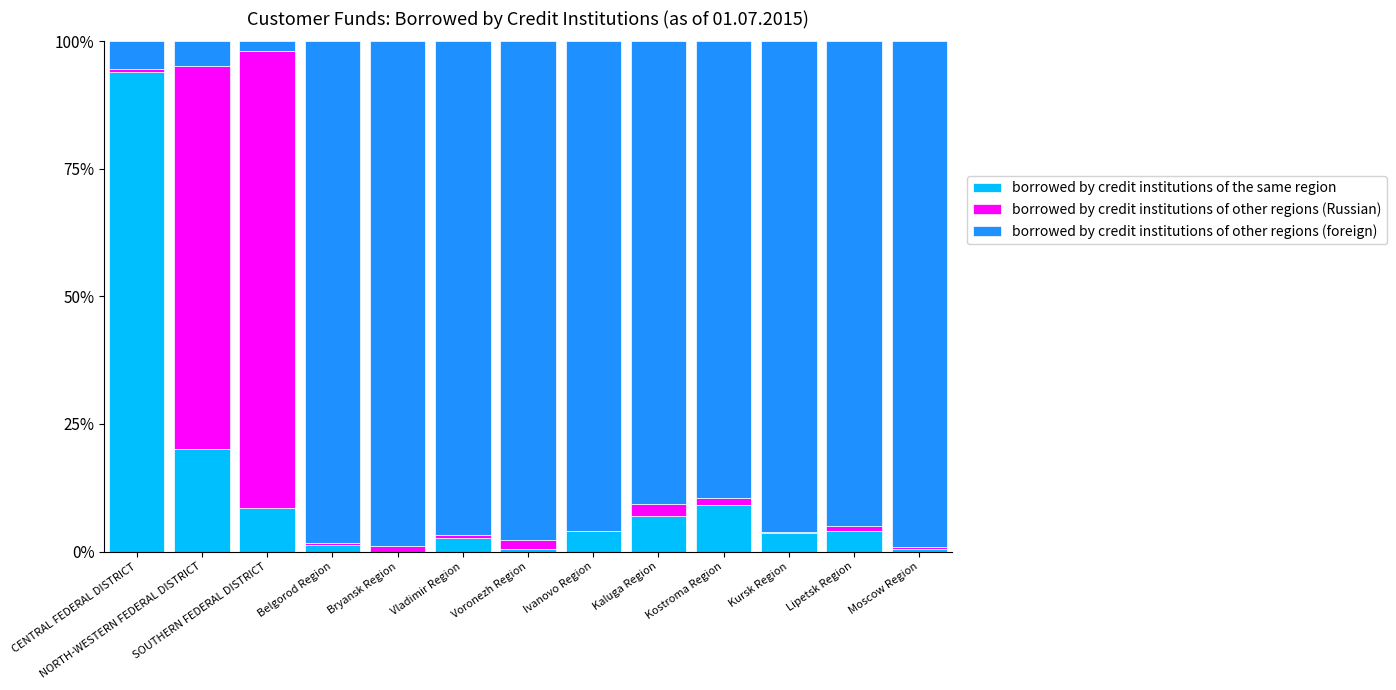

What is the total value across all series at NORTH-WESTERN FEDERAL DISTRICT?

100.0